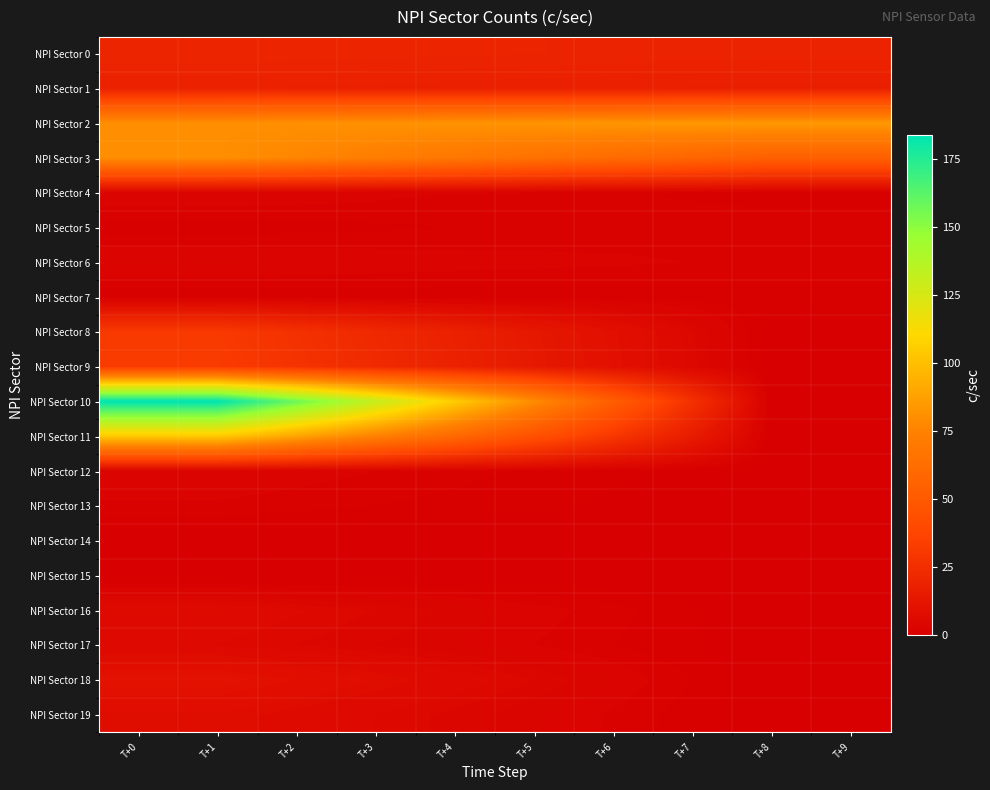

Rank the series at T+2 from lowest to highest value.

NPI Sector 14, NPI Sector 15, NPI Sector 7, NPI Sector 5, NPI Sector 13, NPI Sector 12, NPI Sector 4, NPI Sector 6, NPI Sector 17, NPI Sector 16, NPI Sector 19, NPI Sector 18, NPI Sector 1, NPI Sector 0, NPI Sector 8, NPI Sector 9, NPI Sector 3, NPI Sector 2, NPI Sector 11, NPI Sector 10